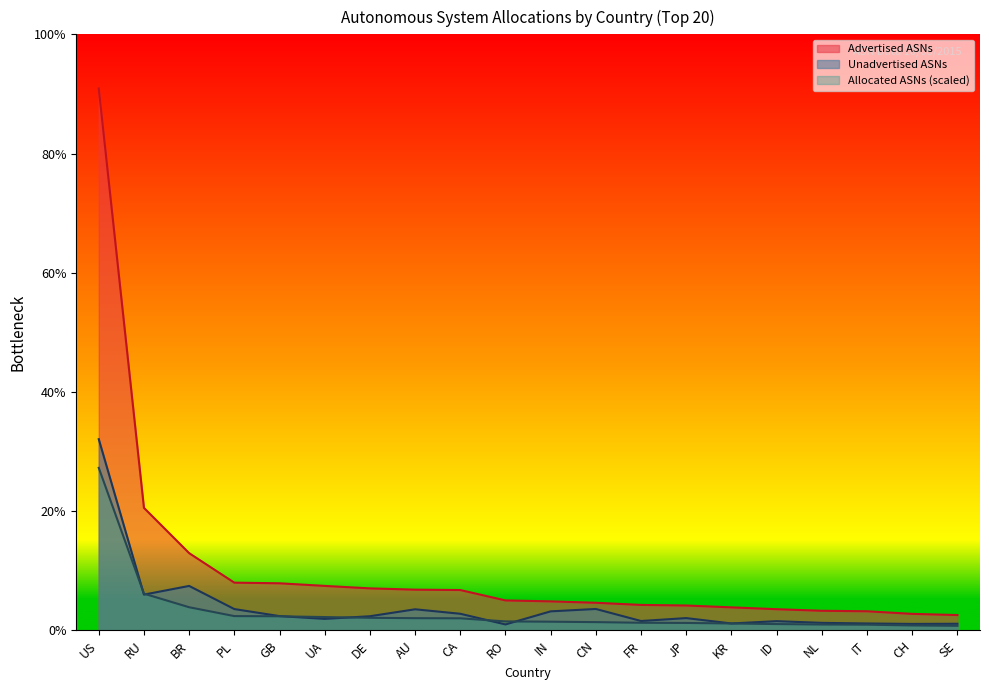

Reading right to left, transcribe all the data shown in this chart.

Advertised ASNs: SE=678.0	CH=731.0	IT=846.0	NL=868.0	ID=937.0	KR=1019.0	JP=1100.0	FR=1126.0	CN=1221.0	IN=1283.0	RO=1325.0	CA=1783.0	AU=1800.0	DE=1857.0	UA=1966.0	GB=2081.0	PL=2109.0	BR=3412.0	RU=5410.0	US=23925.0
Unadvertised ASNs: SE=294.0	CH=287.0	IT=307.0	NL=334.0	ID=409.0	KR=307.0	JP=544.0	FR=416.0	CN=947.0	IN=842.0	RO=264.0	CA=735.0	AU=933.0	DE=626.0	UA=509.0	GB=632.0	PL=943.0	BR=1964.0	RU=1581.0	US=8443.0
Allocated ASNs: SE=203.4	CH=219.3	IT=253.8	NL=260.4	ID=281.1	KR=305.7	JP=330.0	FR=337.8	CN=366.3	IN=384.9	RO=397.5	CA=534.9	AU=540.0	DE=557.1	UA=589.8	GB=624.3	PL=632.7	BR=1023.6	RU=1623.0	US=7177.5